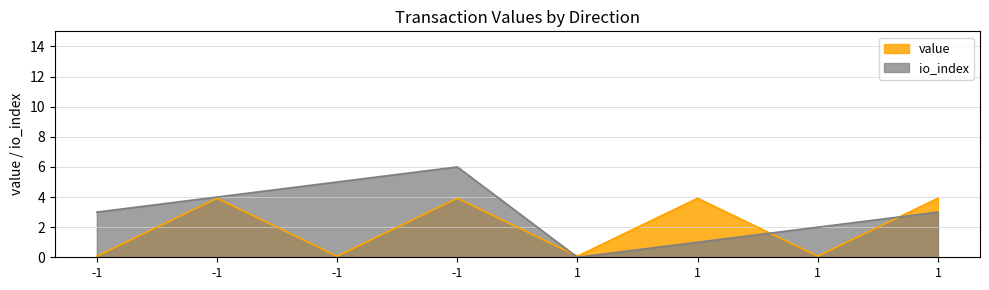

True or false: io_index has more than 1 points higher than both neighbors.

False